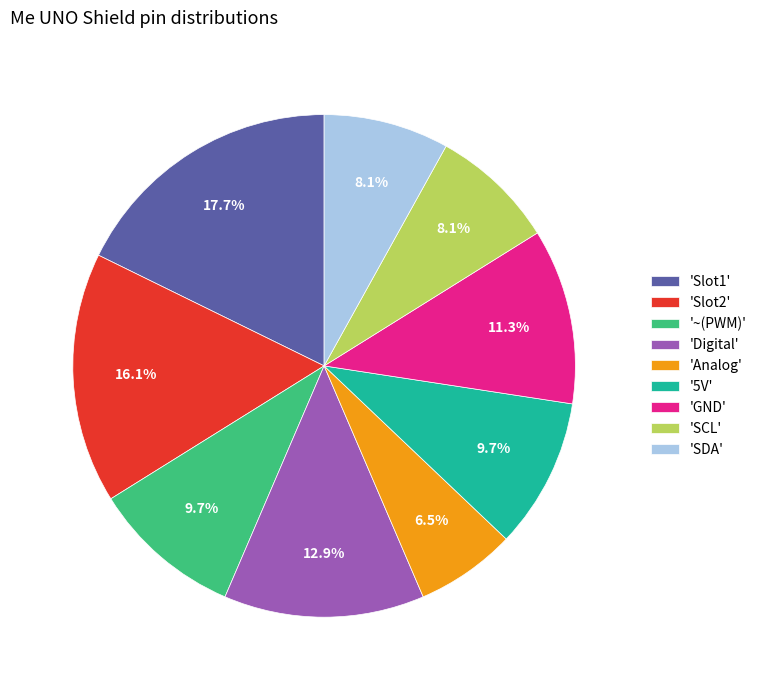

What is the ratio of the value at 'SCL' to the value at 'Slot2'?

0.5